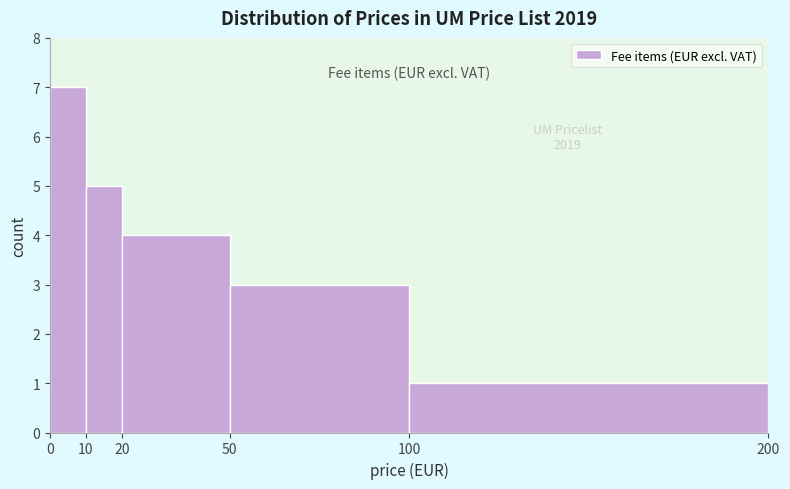

Which range on the x-axis has the tallest bar?

0 to 10